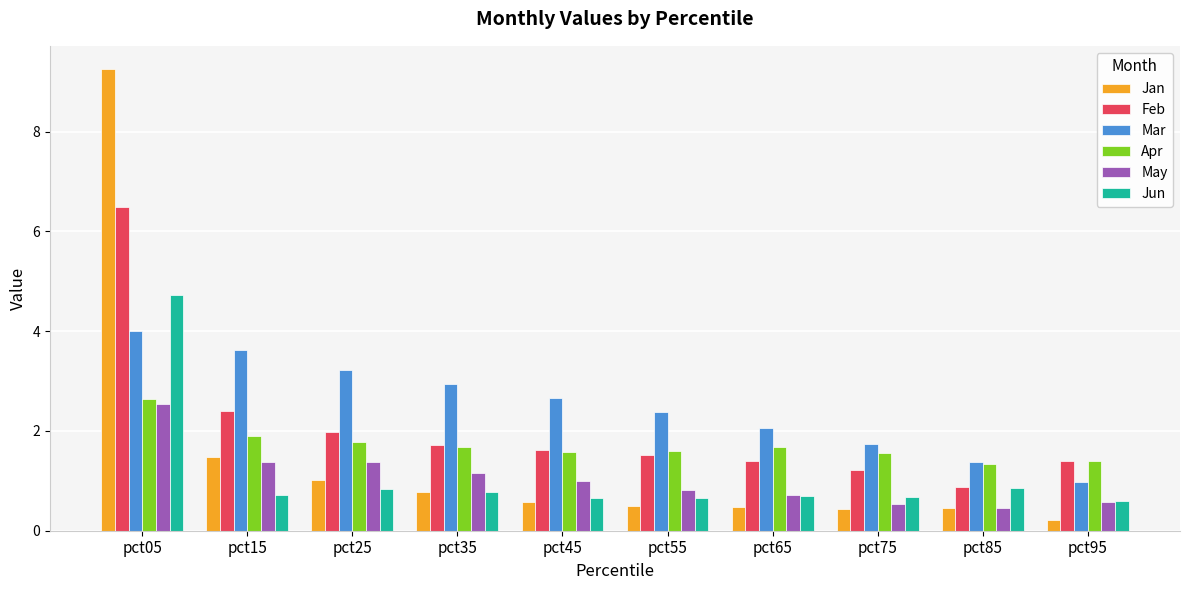

How many values in the May series are below 1?

5